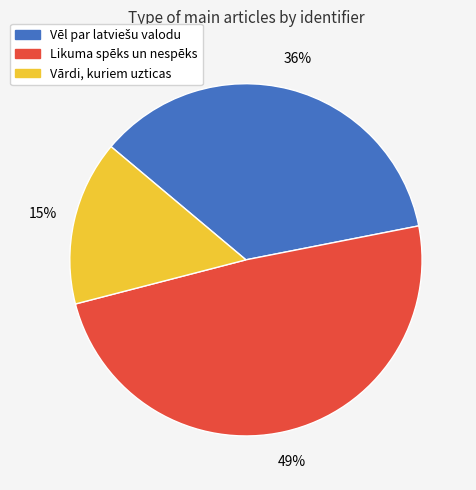

Approximately how many times larger is the value at Vārdi, kuriem uzticas compared to Likuma spēks un nespēks?

0.3